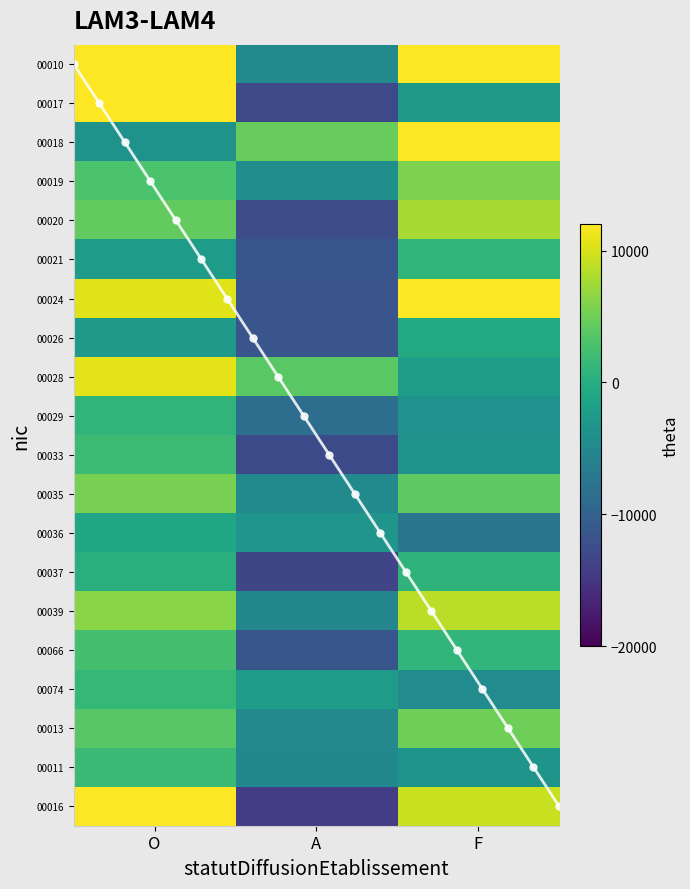

What is the minimum value for 00035?

-5232.0